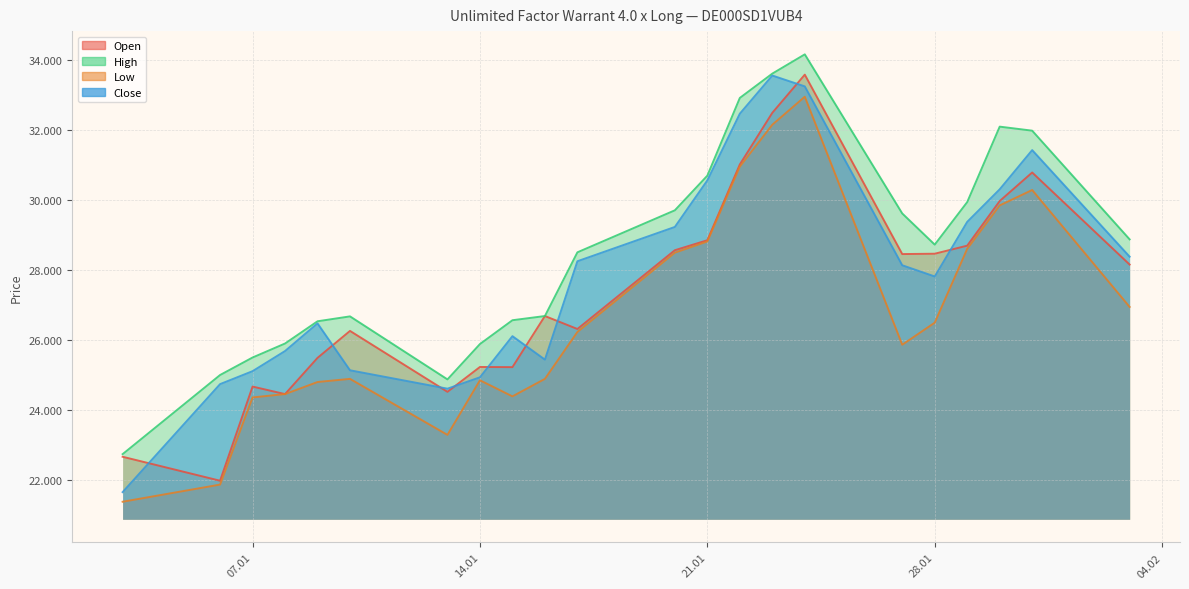

At how many categories does at least one series exceed 28026?

12